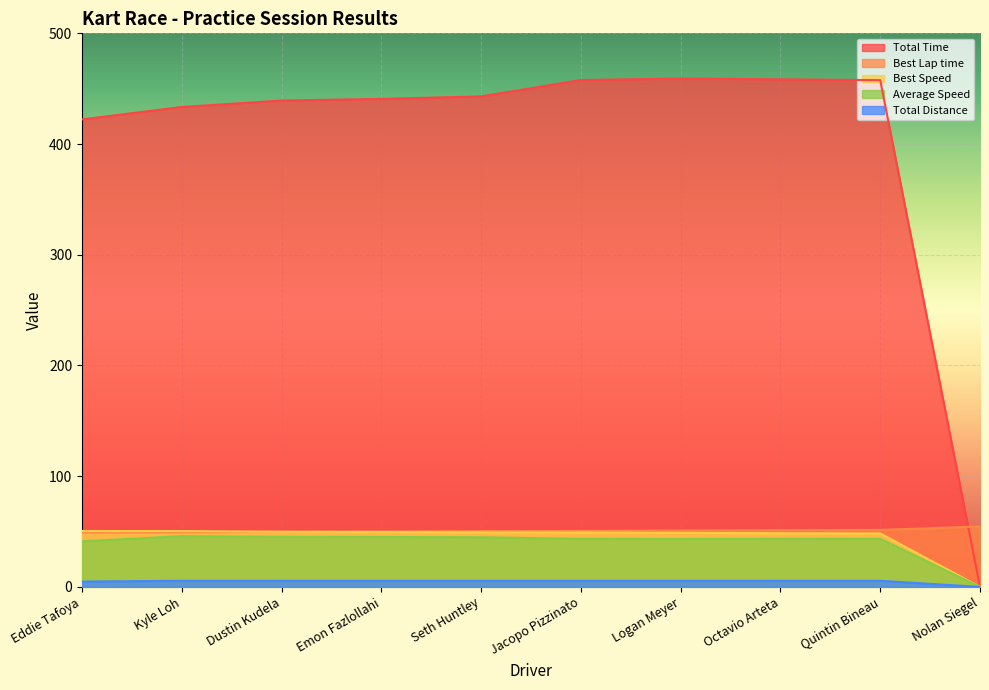

Rank the series by their maximum value, from highest to lowest.

Total Time, Best Lap time, Best Speed, Average Speed, Total Distance